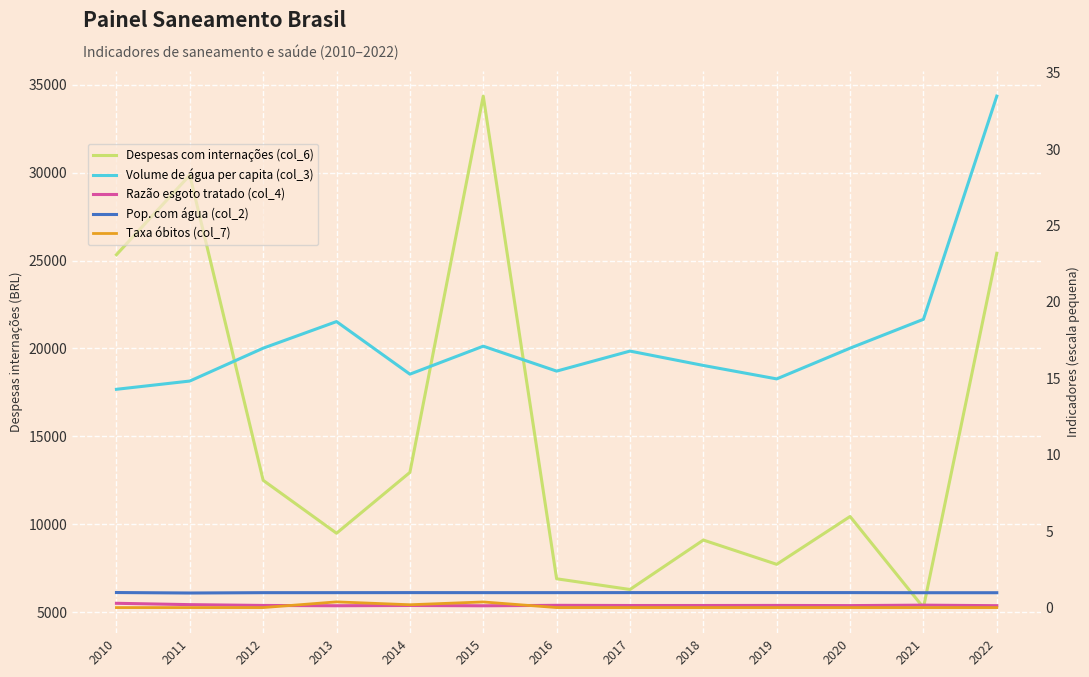

What is the difference between the Volume de água per capita (col_3) values at 2021 and 2015?

1.8